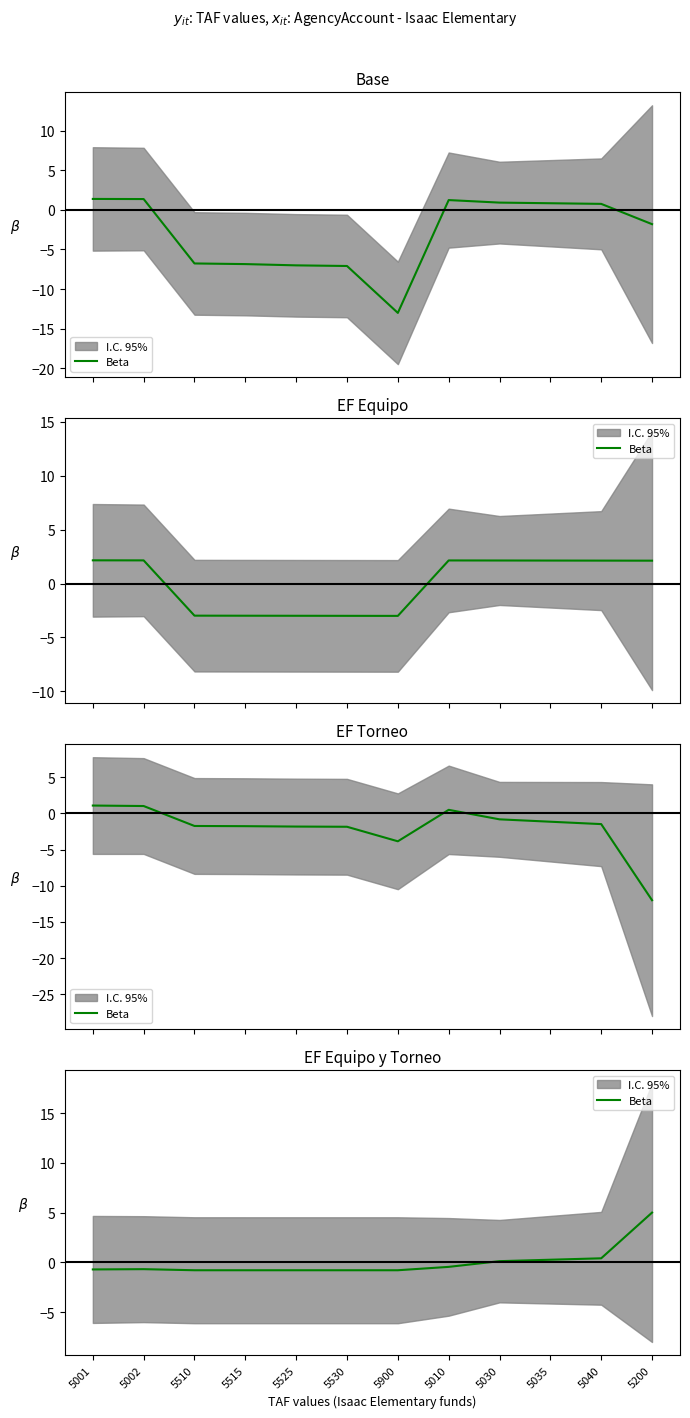

Where is the first local maximum?

5002